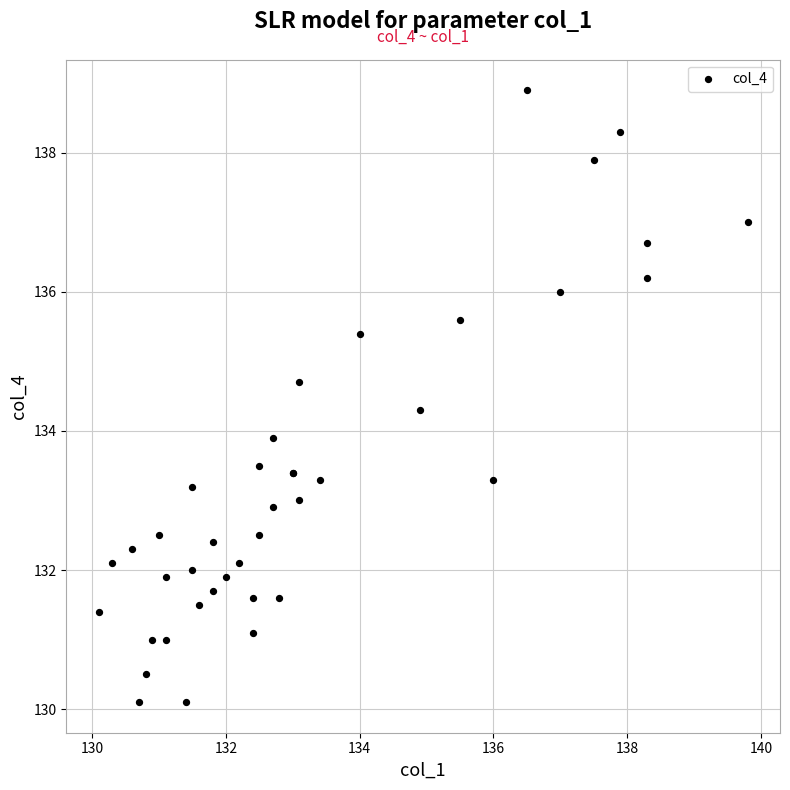

What Y value in the scatter plot is closest to 134?

133.9